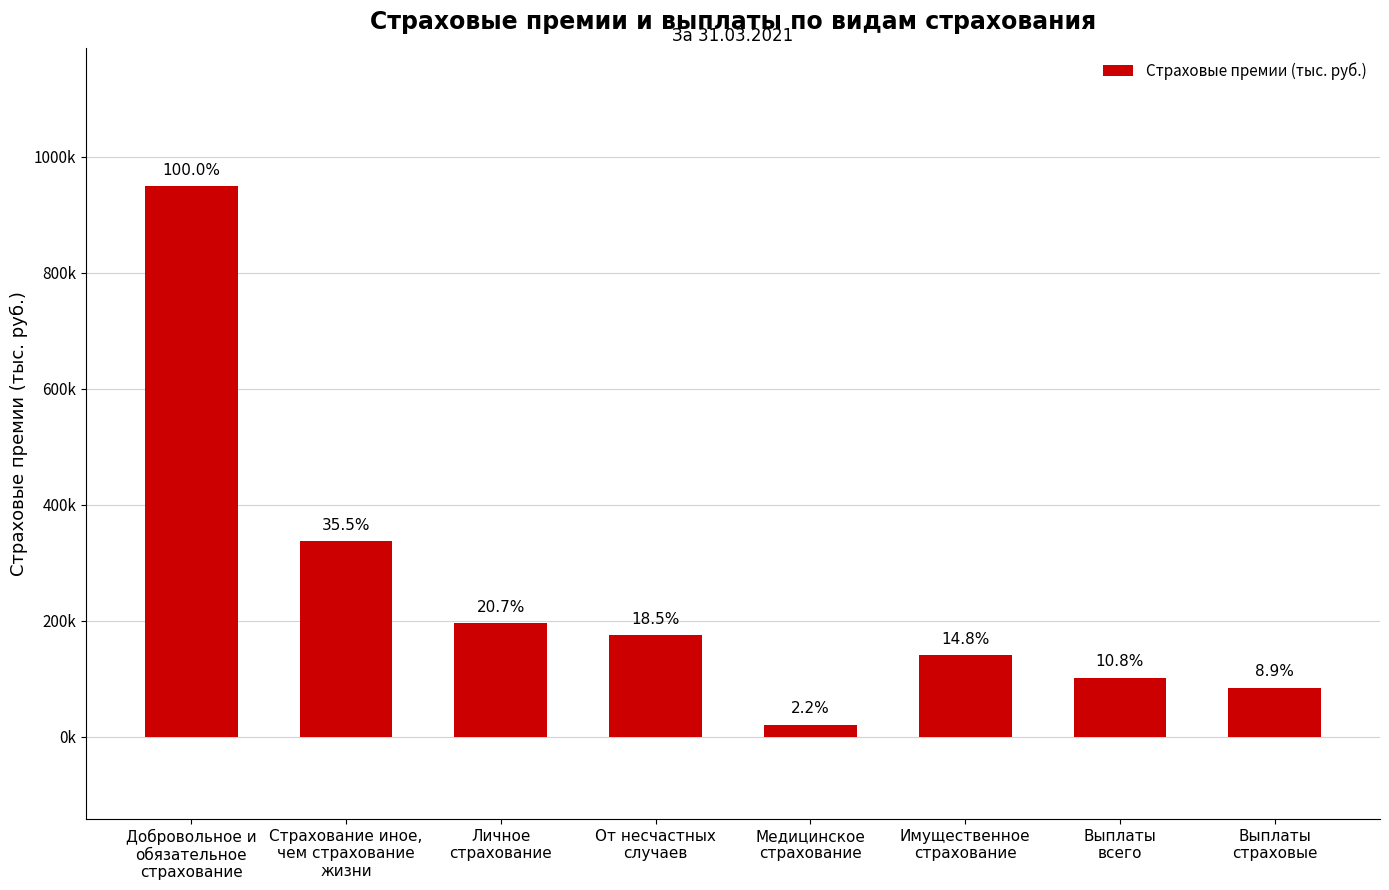

The chart shows a value of 232208.6 at От несчастных
случаев. True or false?

False